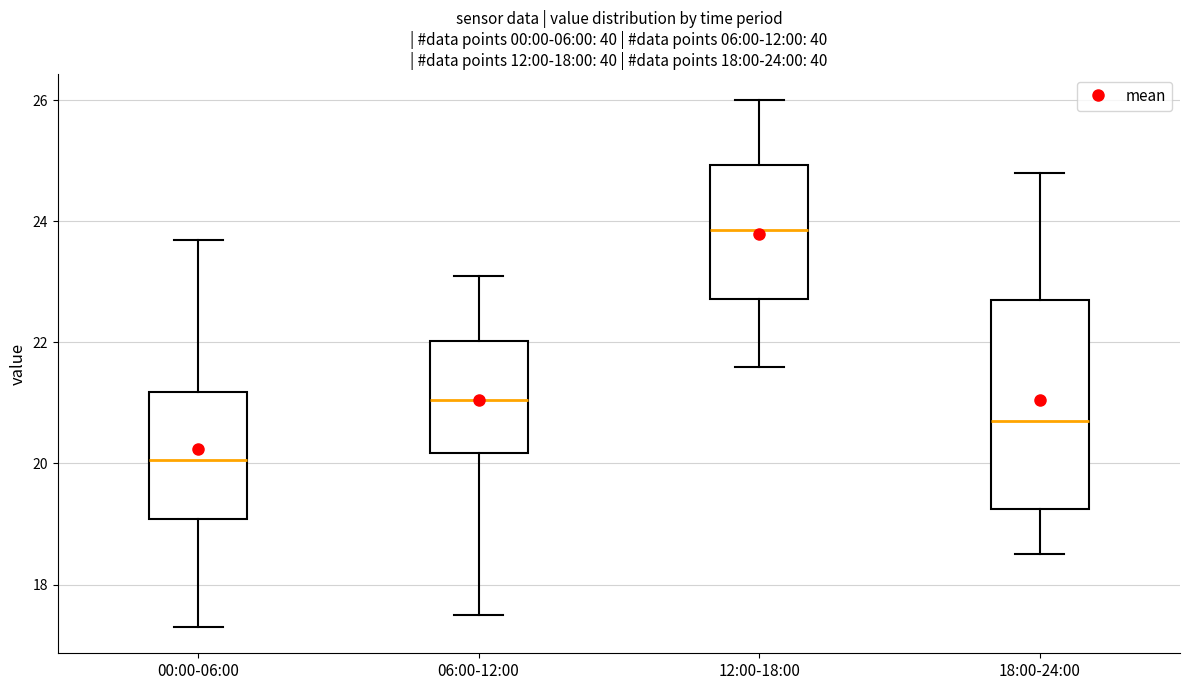

Which box has the lowest median line?

00:00-06:00